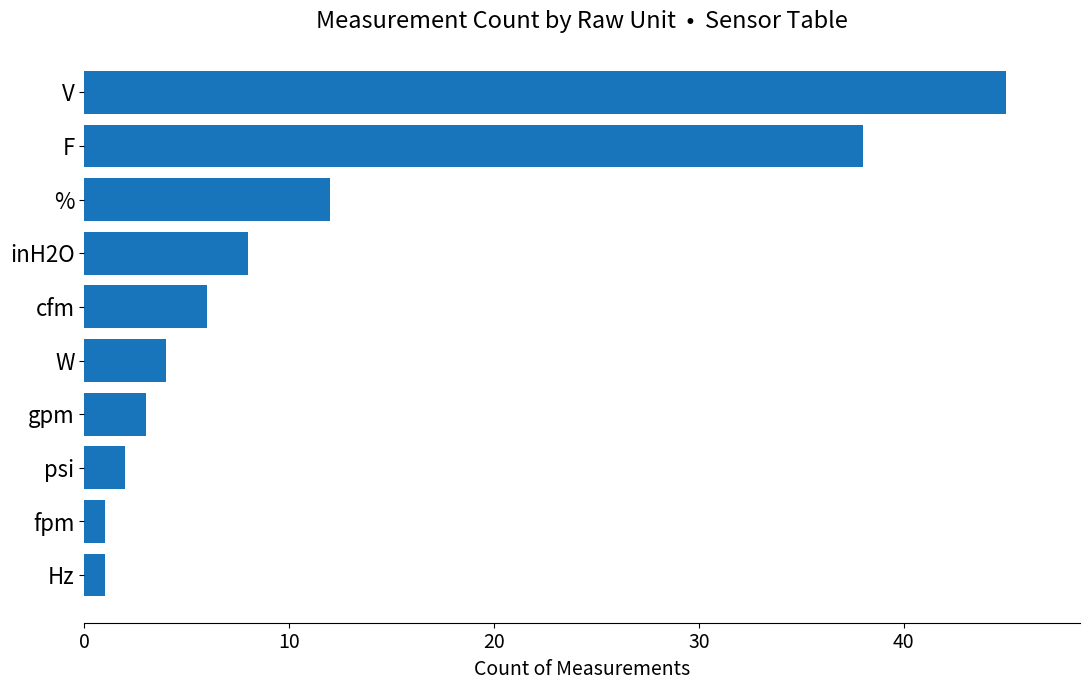

Are the bars horizontal?

Yes